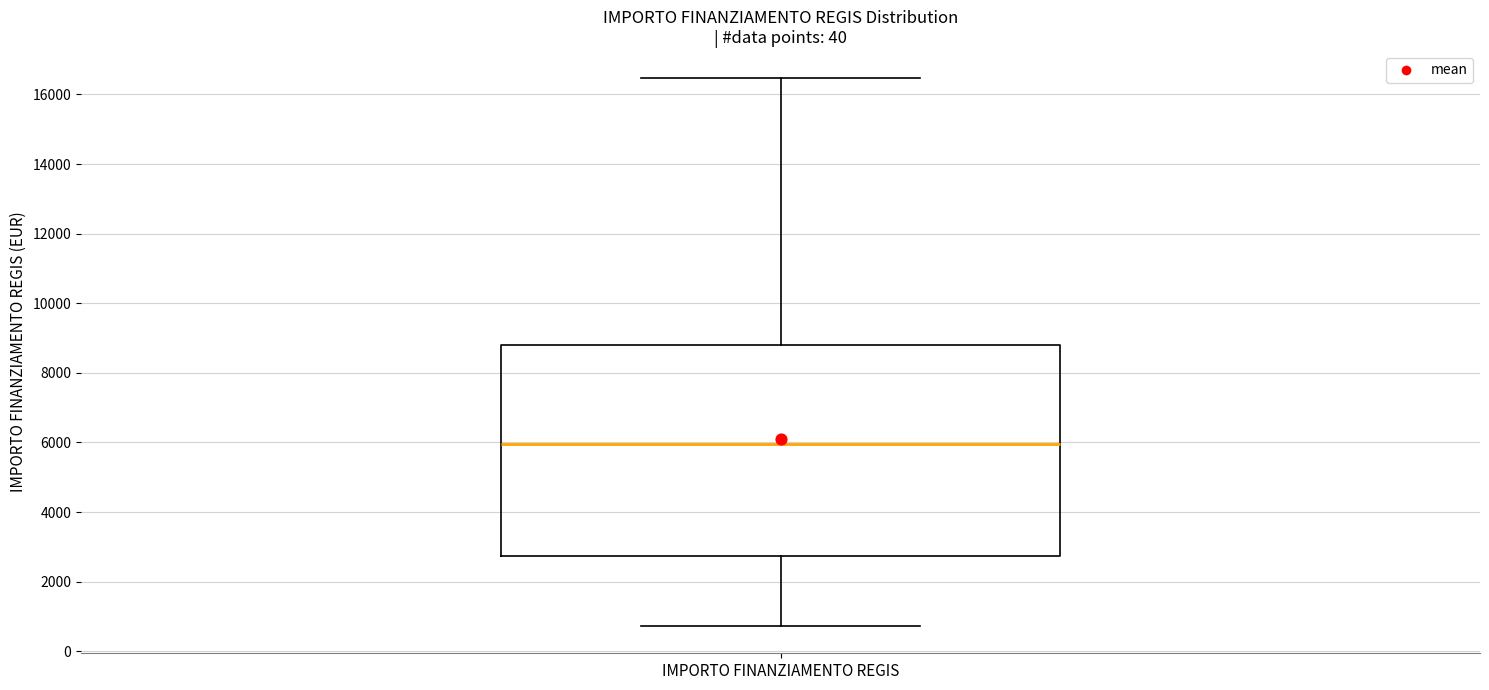

Where does the lower whisker of the box for IMPORTO FINANZIAMENTO REGIS end on the y-axis? The values are not printed on the chart, so give them approximately, as read against the axis.

800